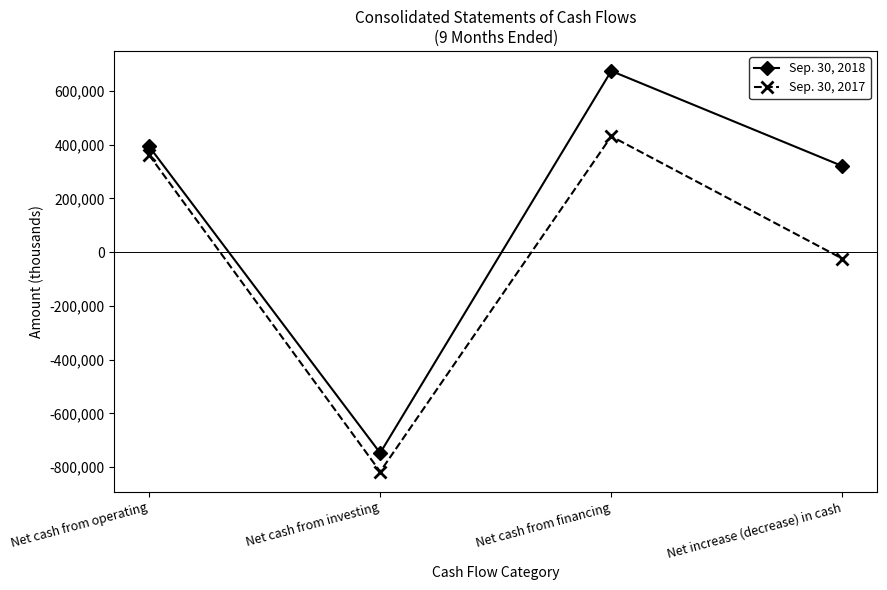

Between Net cash from financing and Net increase (decrease) in cash, which series saw the biggest shift?

Sep. 30, 2017